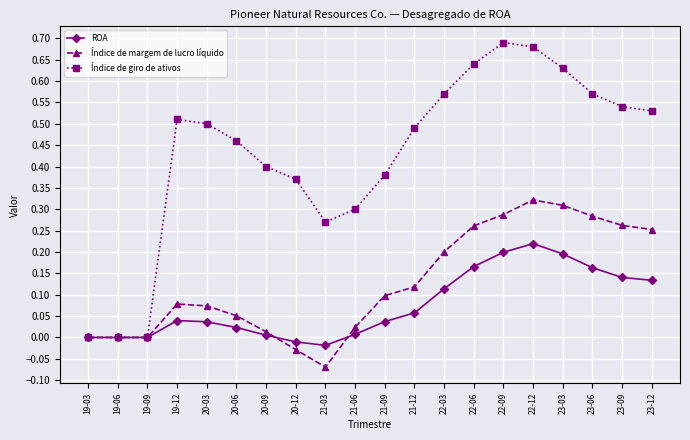

What are all the series names shown in the legend?

ROA, Índice de margem de lucro líquido, Índice de giro de ativos